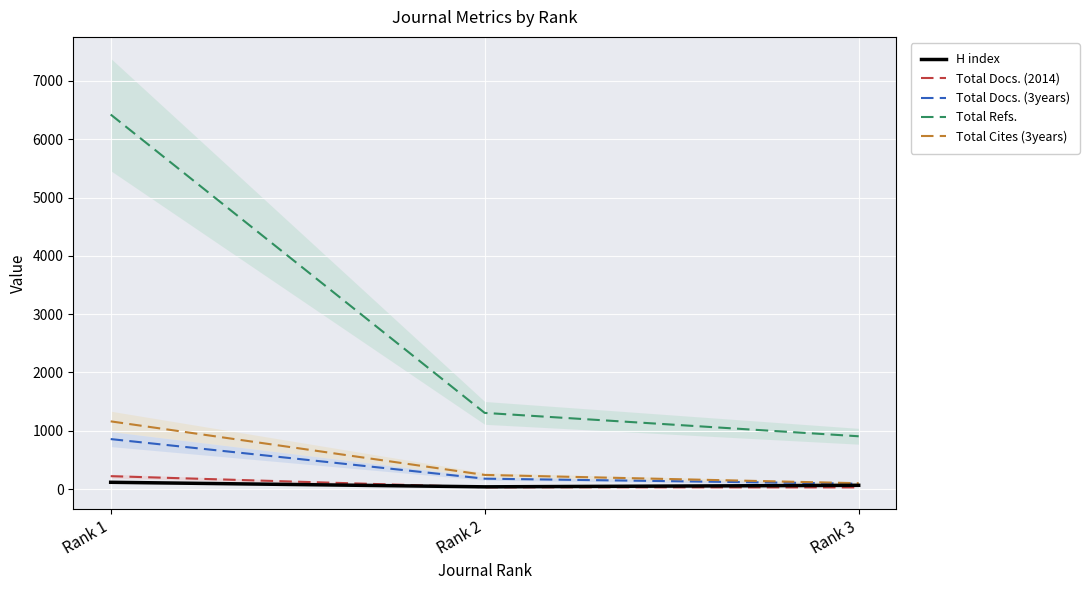

Between Rank 3 and Rank 2, which is larger?

Rank 3